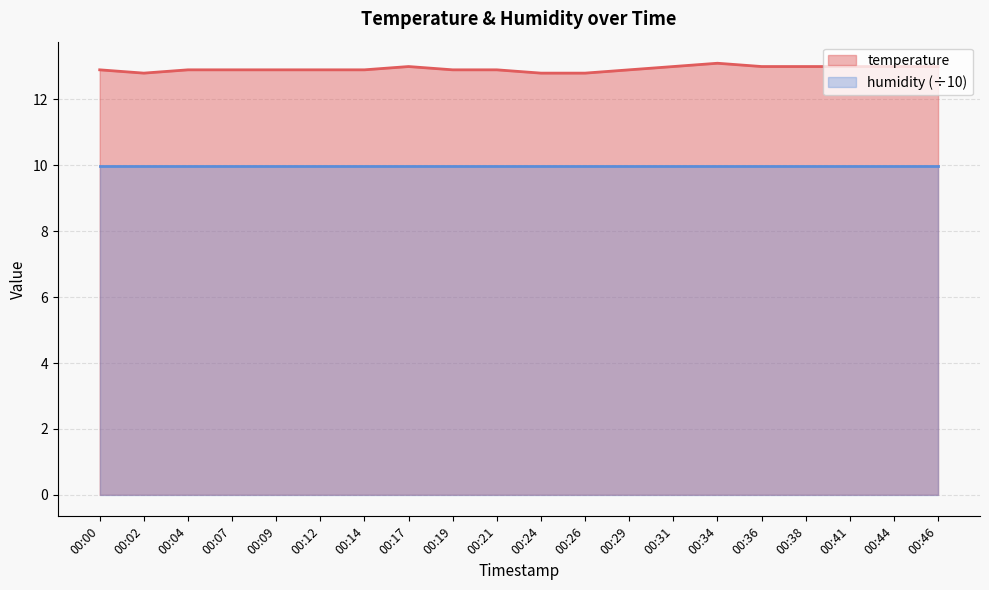

Between 00:04 and 00:09, which is larger?

00:04